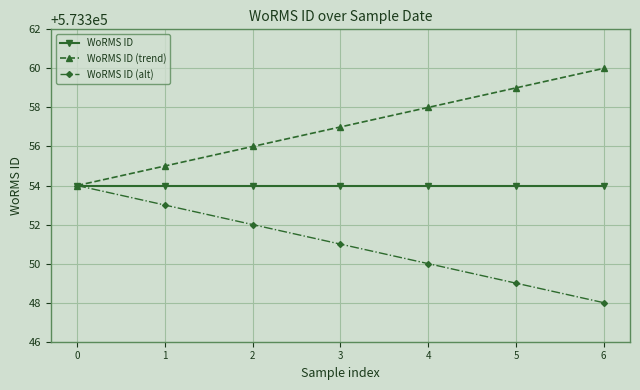

What is the sum of all WoRMS ID values?

4013478